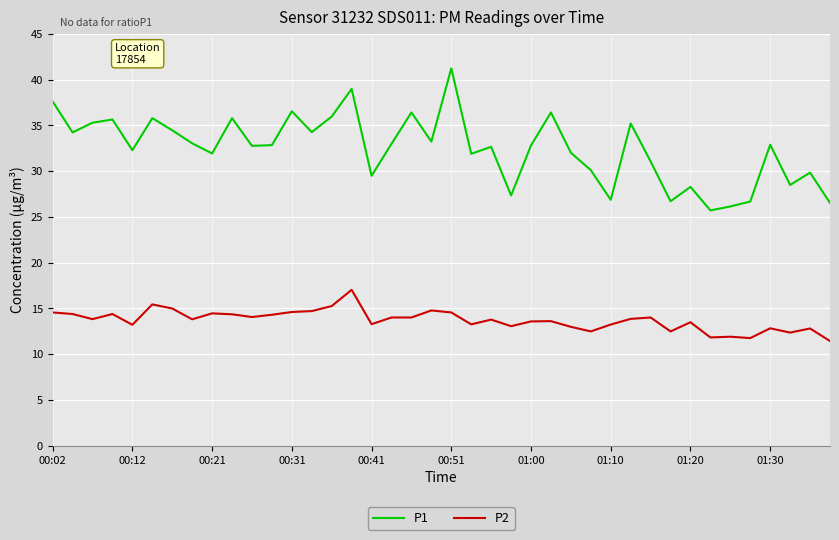

Does the chart have visible grid lines?

Yes